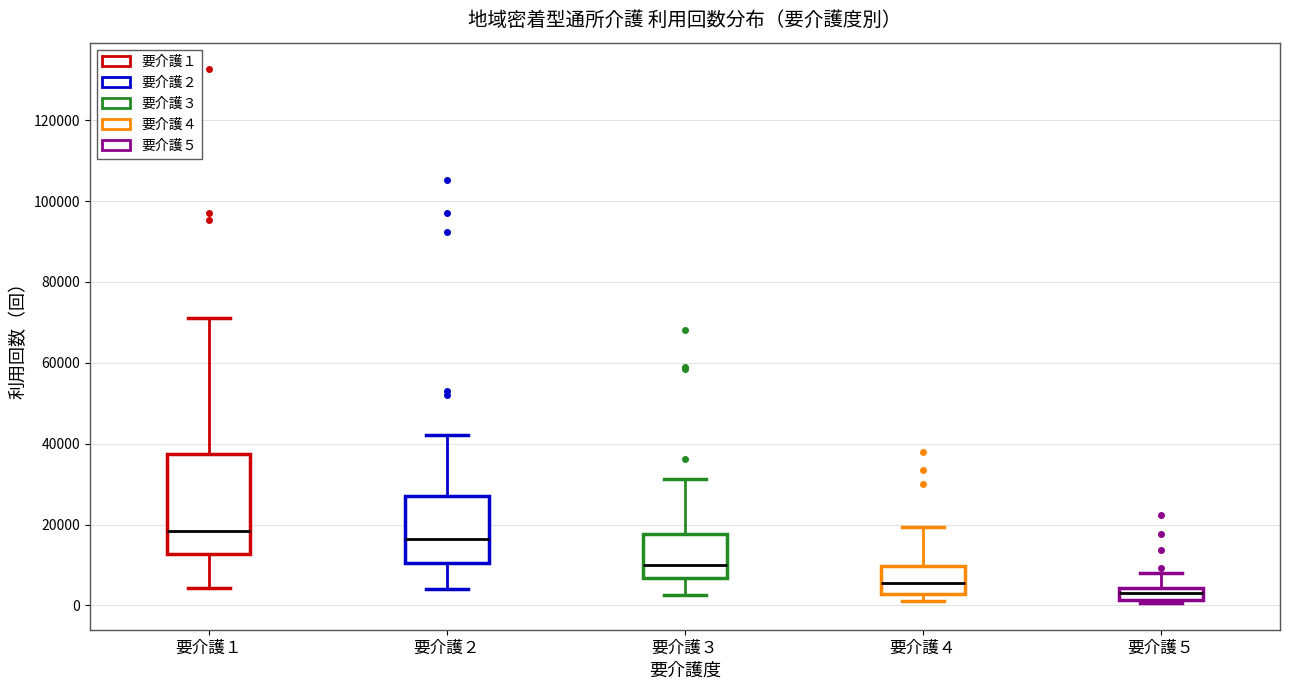

Where does the upper whisker of the box for 要介護１ end on the y-axis? The values are not printed on the chart, so give them approximately, as read against the axis.

72000